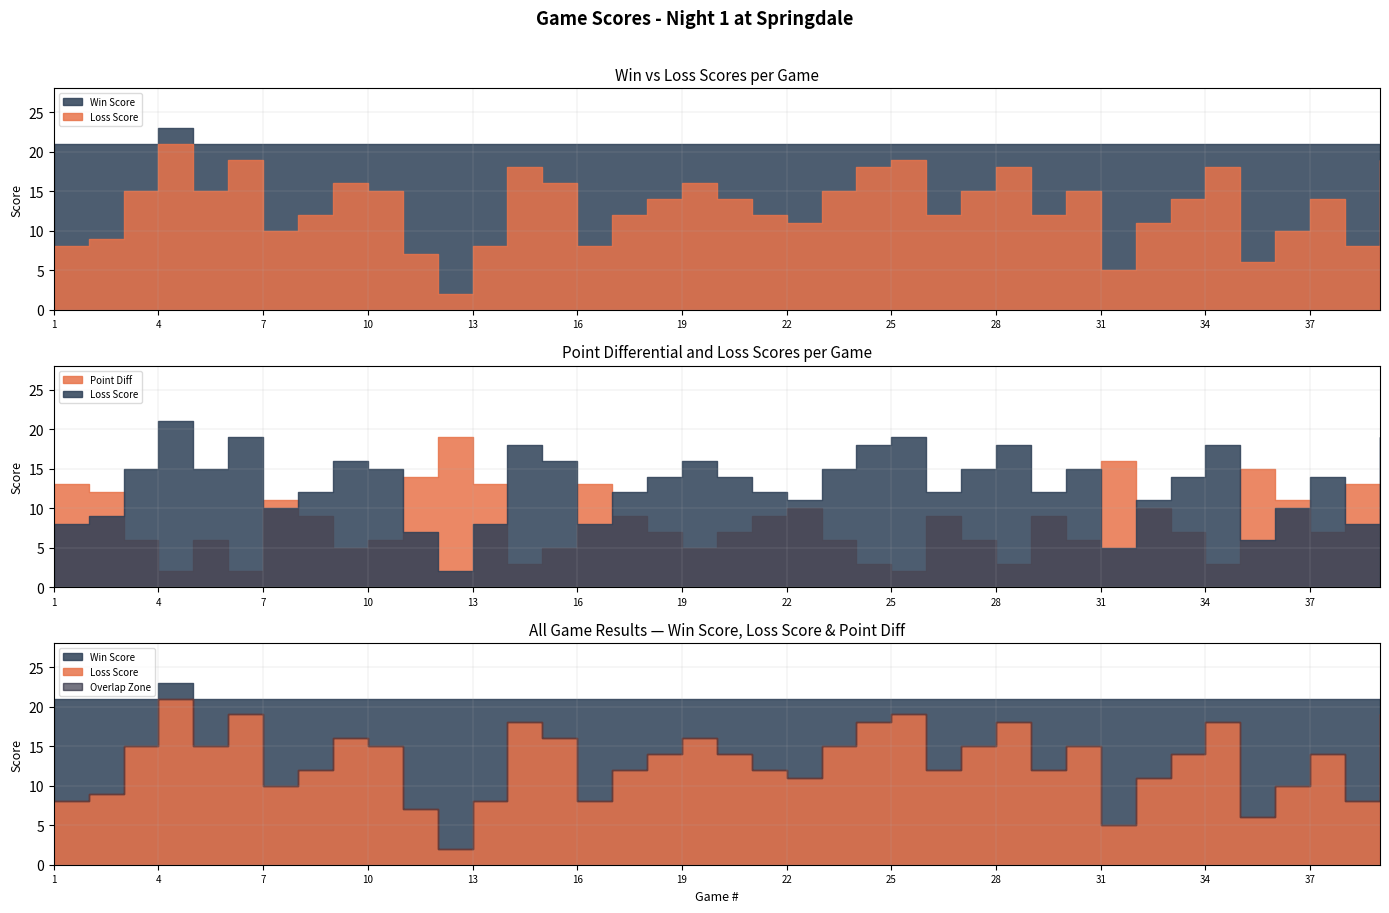

Between 2 and 26, which series saw the biggest shift?

Loss Score